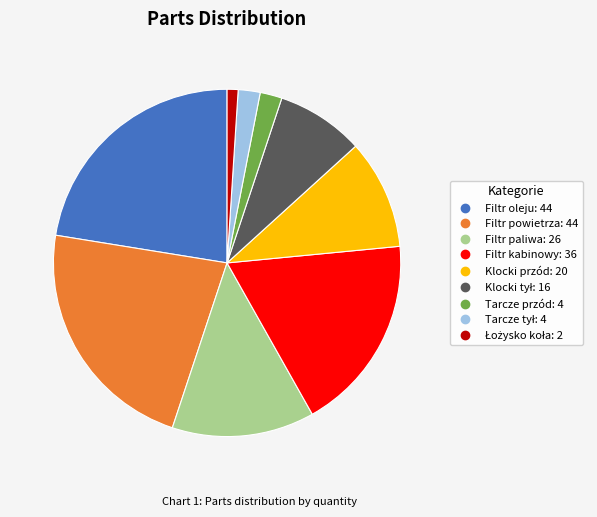

Is there a majority slice in this chart?

No